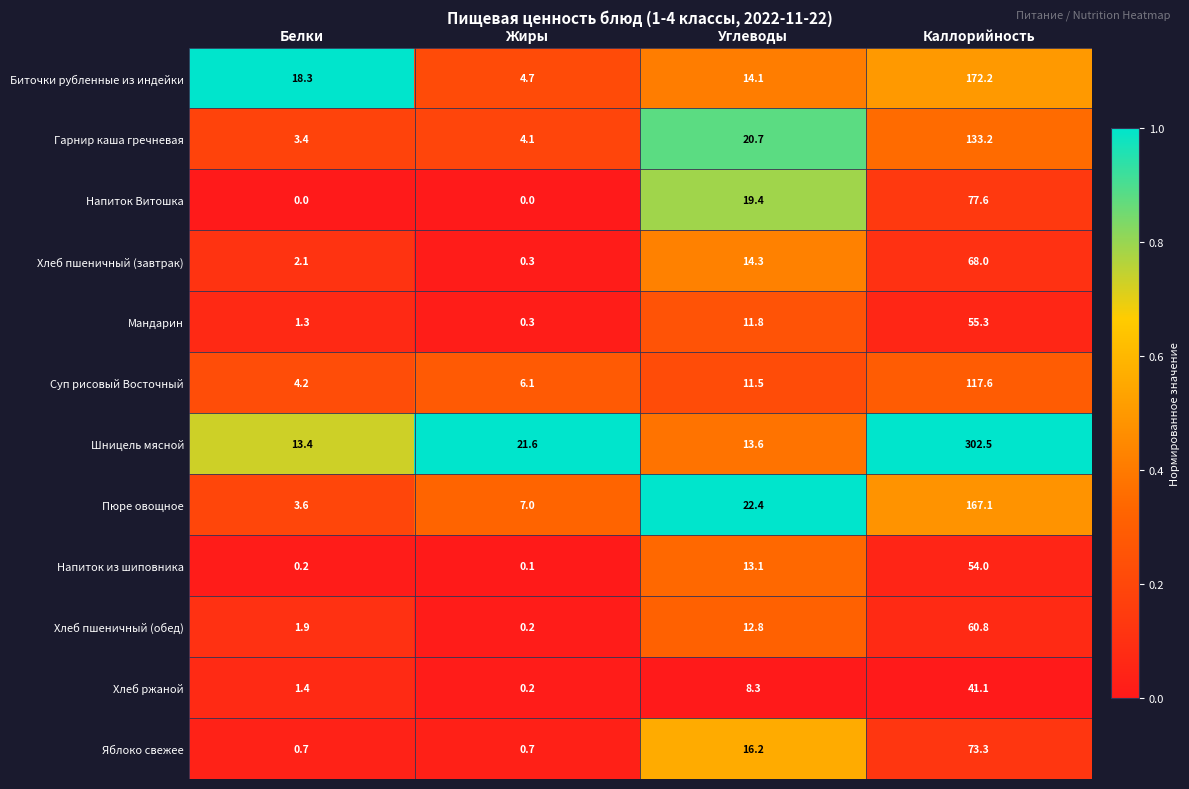

Count the number of categories in the chart.

4